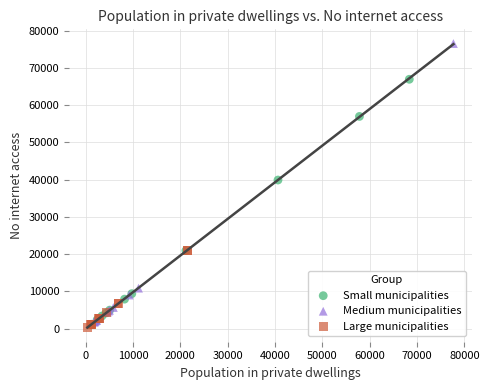

Which series has the largest Y range (max minus min)?

Medium municipalities